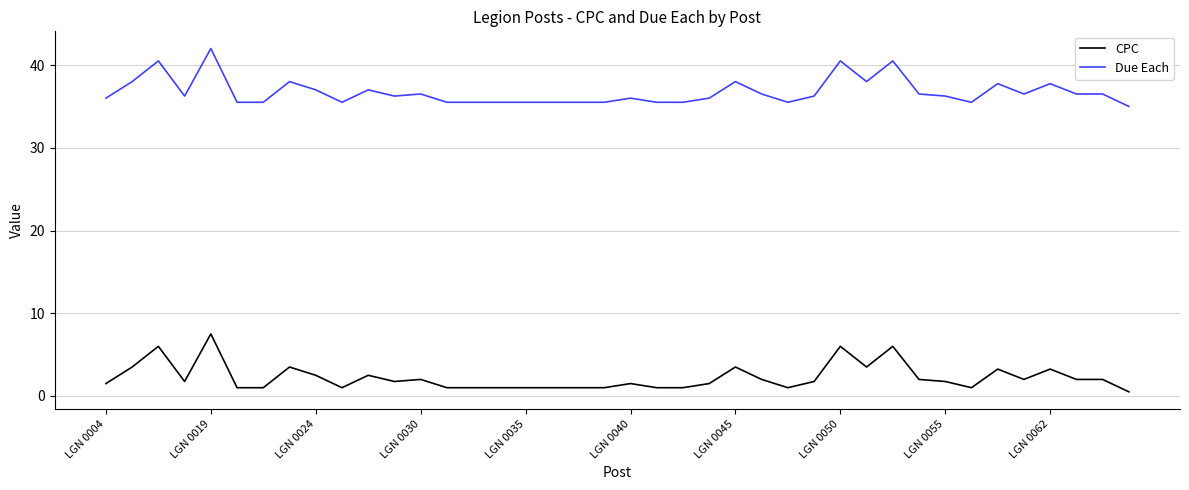

List the series in order of their peak value, highest first.

Due Each, CPC